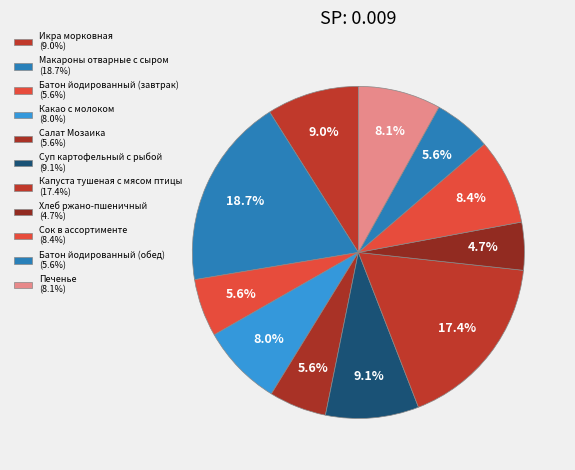

To the nearest percent, what is the difference between the Батон йодированный (завтрак) and Какао с молоком slice percentages?

2%